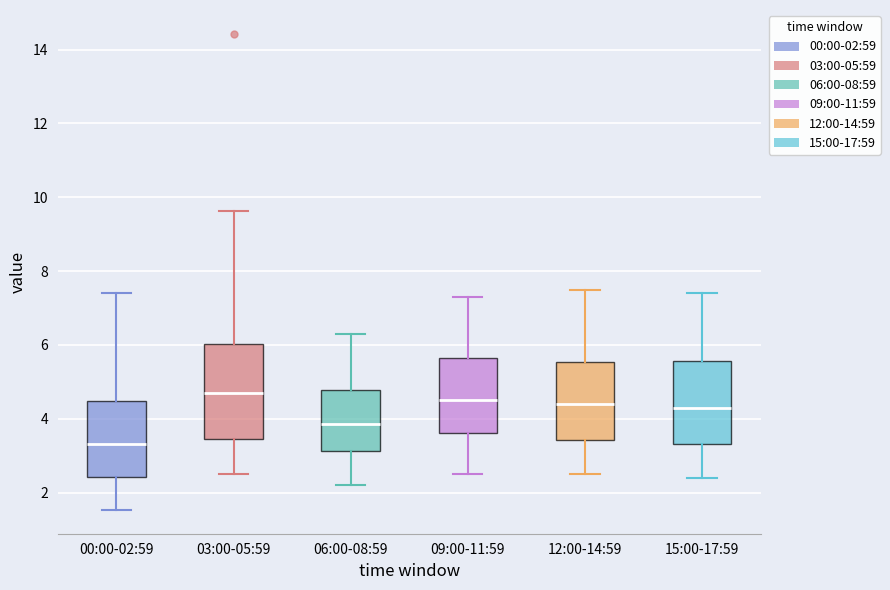

Reading left to right, read every box against the y-axis: the position of its median line, the range the box covers, and the ends of its whiskers. The values are not printed on the chart, so give them approximately, as read against the axis.

00:00-02:59: median 3.4, box 2.4 to 4.4, whiskers 1.6 to 7.4
03:00-05:59: median 4.8, box 3.4 to 6.0, whiskers 2.6 to 9.6
06:00-08:59: median 3.8, box 3.2 to 4.8, whiskers 2.2 to 6.4
09:00-11:59: median 4.6, box 3.6 to 5.6, whiskers 2.6 to 7.4
12:00-14:59: median 4.4, box 3.4 to 5.6, whiskers 2.6 to 7.6
15:00-17:59: median 4.4, box 3.4 to 5.6, whiskers 2.4 to 7.4